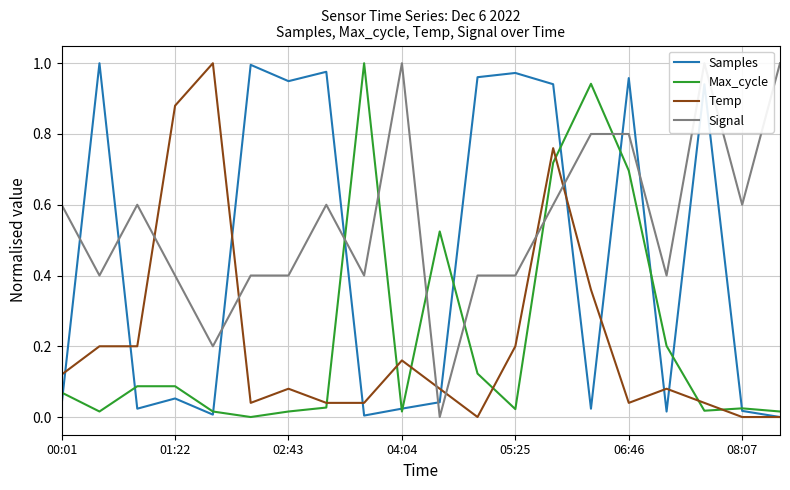

Is it true that Samples equals 1.3 at 06:46?

False